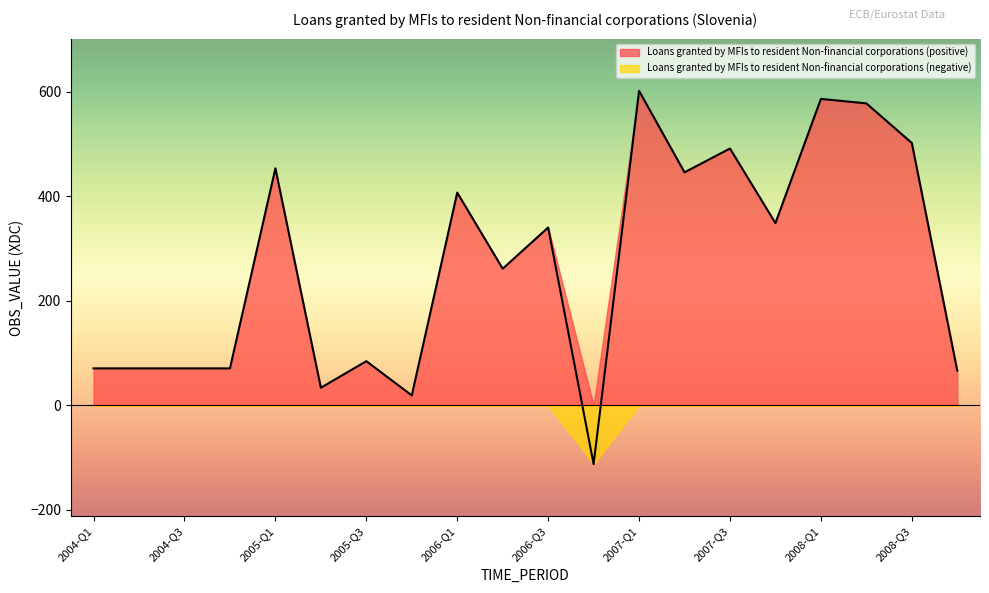

At which category does the data reach its first local peak?

2005-Q1